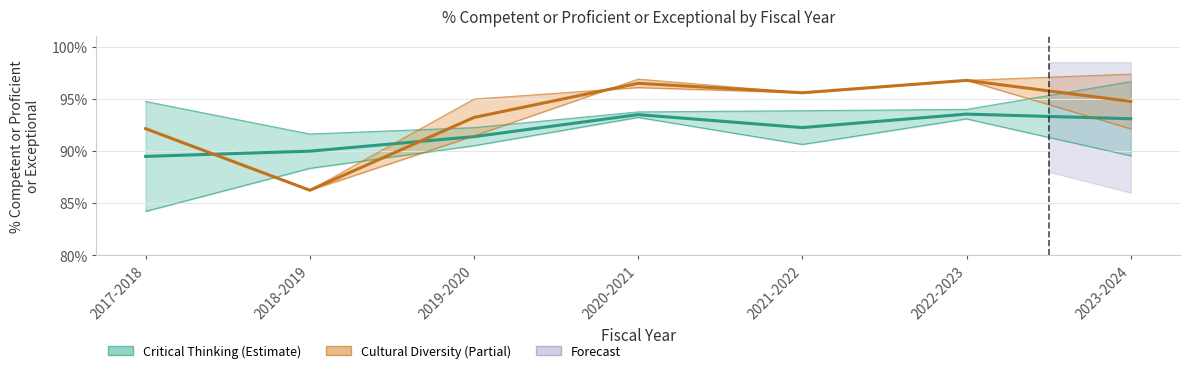

Is this an area chart (filled region under the line)?

No